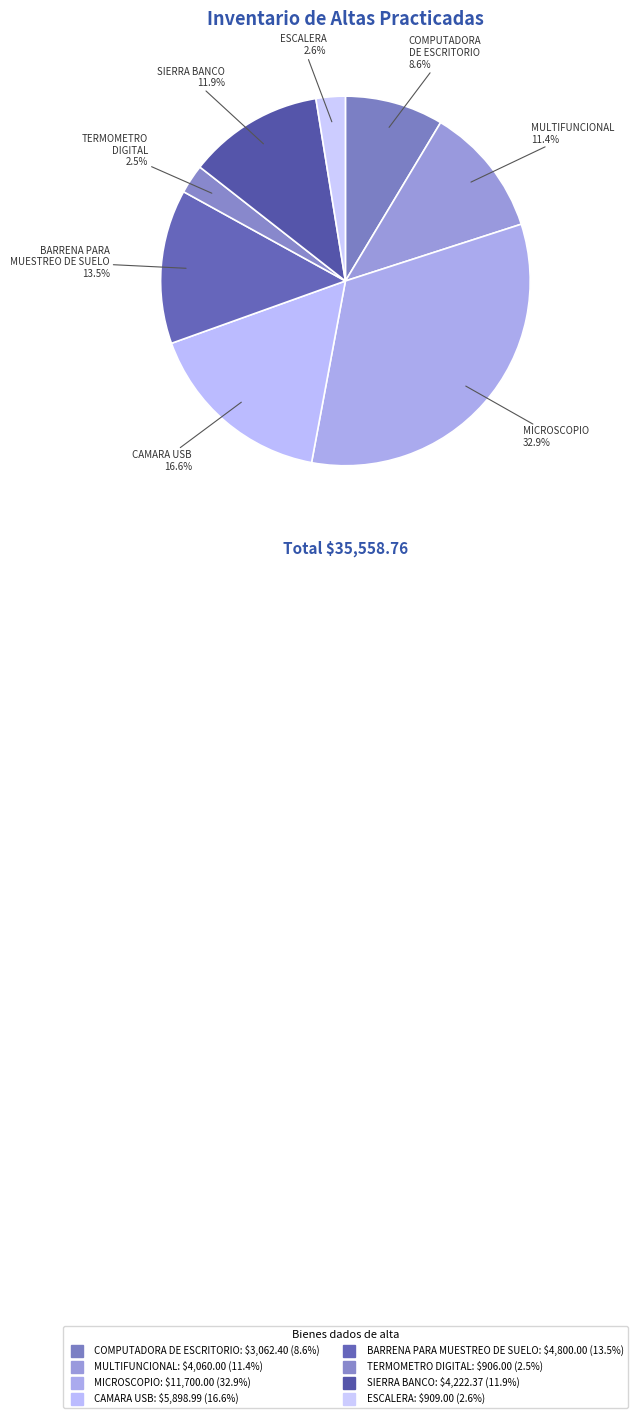

Combined, what portion of the pie is BARRENA PARA MUESTREO DE SUELO and TERMOMETRO DIGITAL?

16.0%